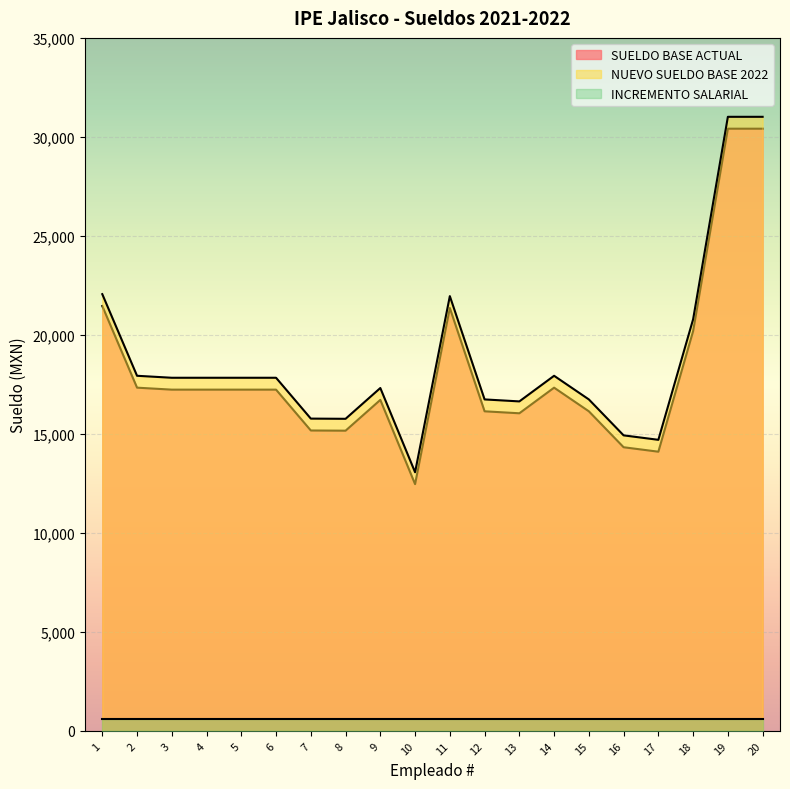

Reading left to right, what are all the values shown in this chart?

SUELDO BASE ACTUAL: 21458	17335	17235	17235	17235	17235	15172	15162	16717	12463	21358	16141	16041	17335	16141	14326	14101	20189	30414	30414
NUEVO SUELDO BASE 2022: 22058	17935	17835	17835	17835	17835	15772	15762	17317	13063	21958	16741	16641	17935	16741	14926	14701	20789	31014	31014